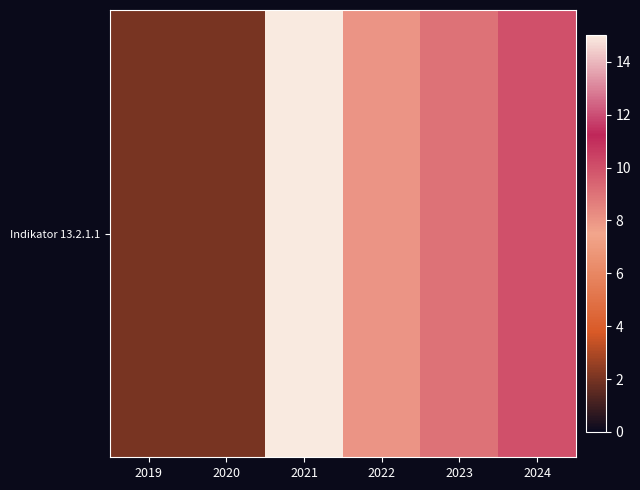

Reading left to right, list all the values displayed in this chart.

2019=2	2020=2	2021=15	2022=8	2023=9	2024=10